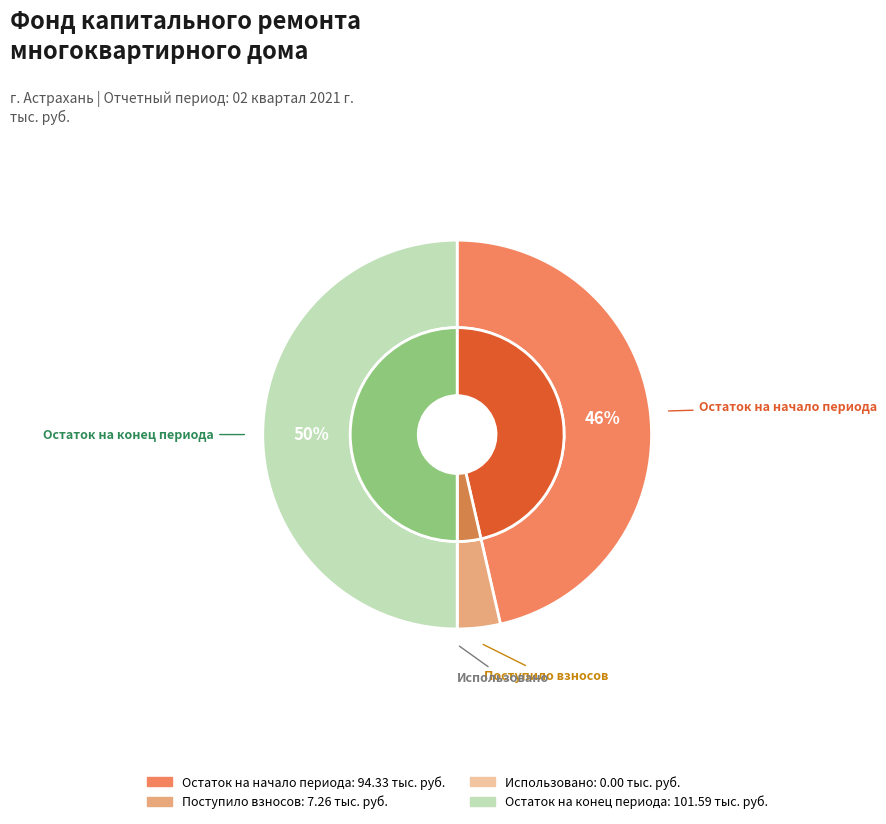

How many slices are in this pie chart?

4